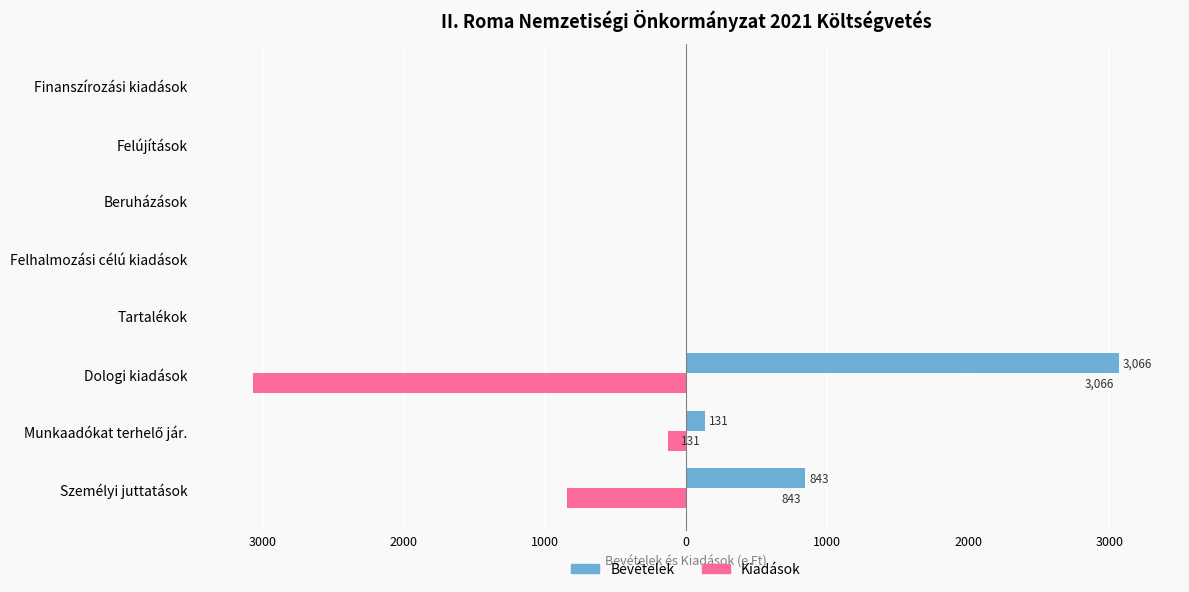

What are all the series names shown in the legend?

Bevételek, Kiadások